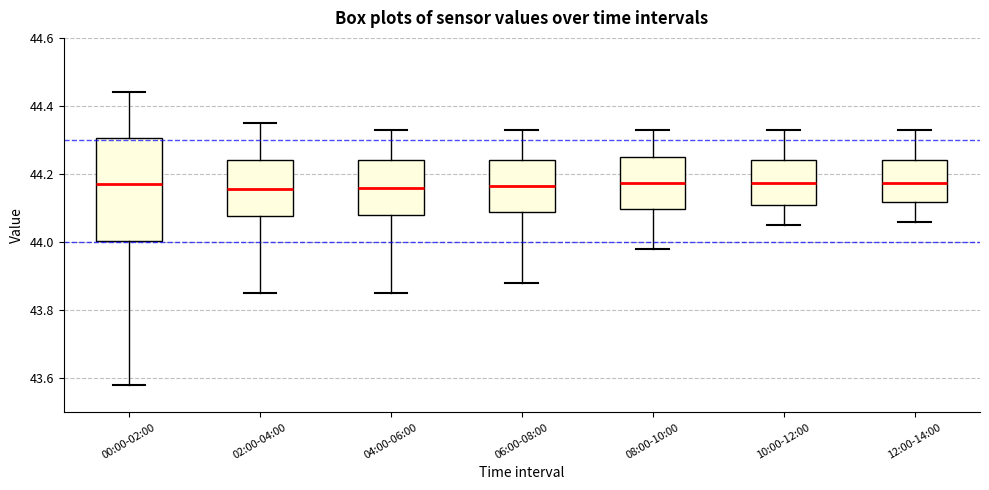

Where is the lower edge of the box for 12:00-14:00 on the y-axis? The values are not printed on the chart, so give them approximately, as read against the axis.

44.12